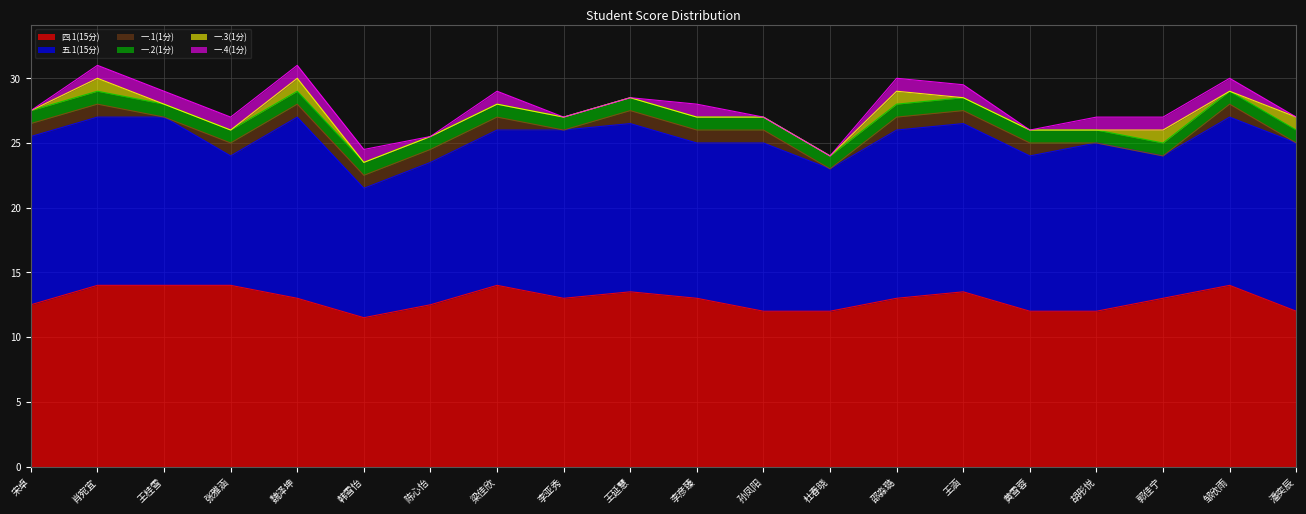

What is the label of the 8th point from the right?

杜春晓